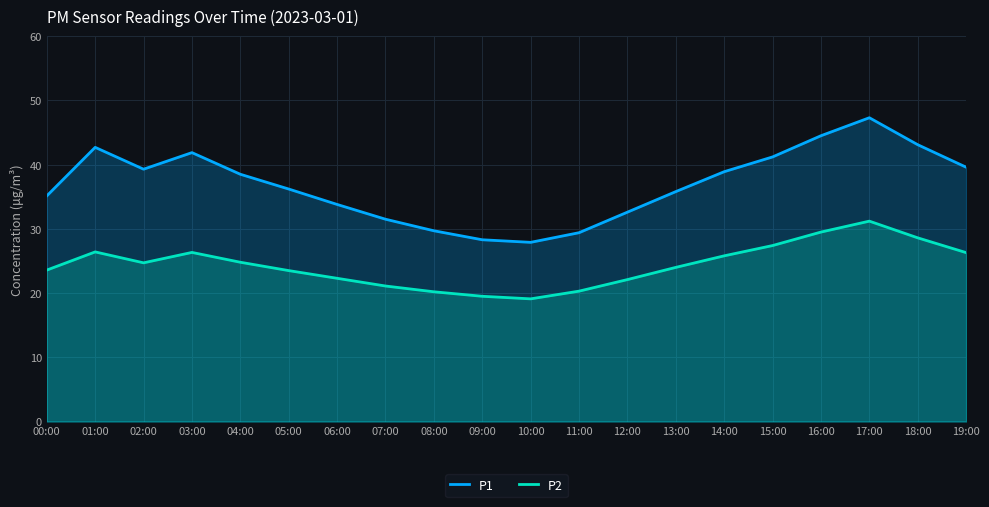

Which category has the highest value in the P2 series?

17:00